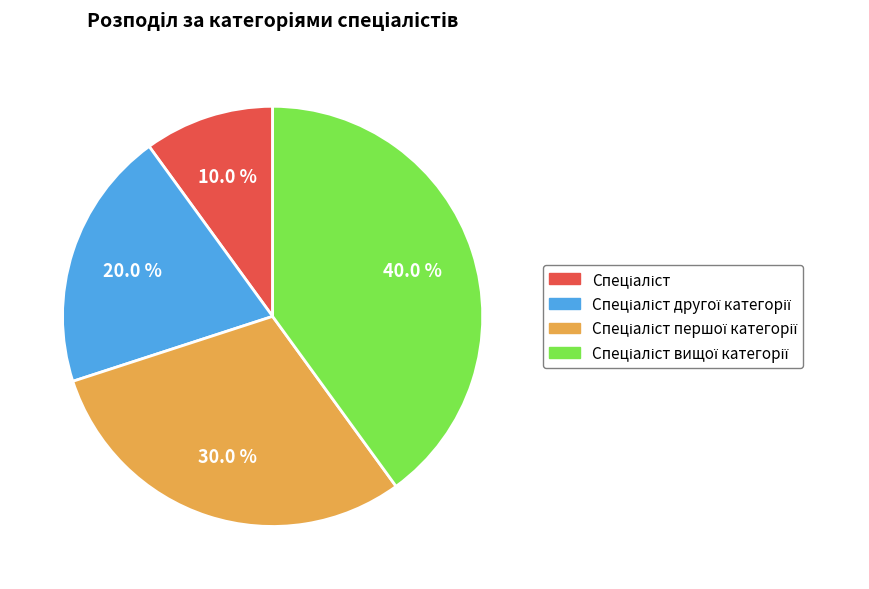

Is there any slice that represents more than half of the pie?

No